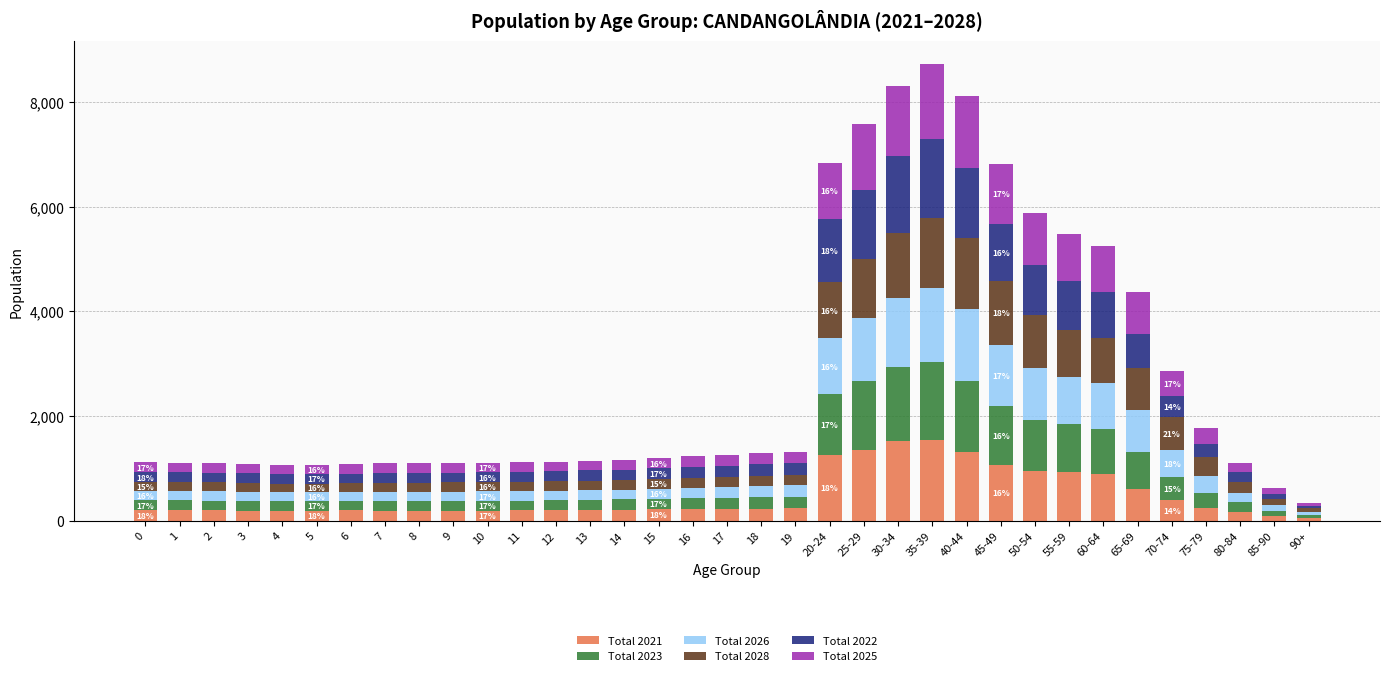

What value does the Total 2026 series have at 55-59, to the nearest 10?

900